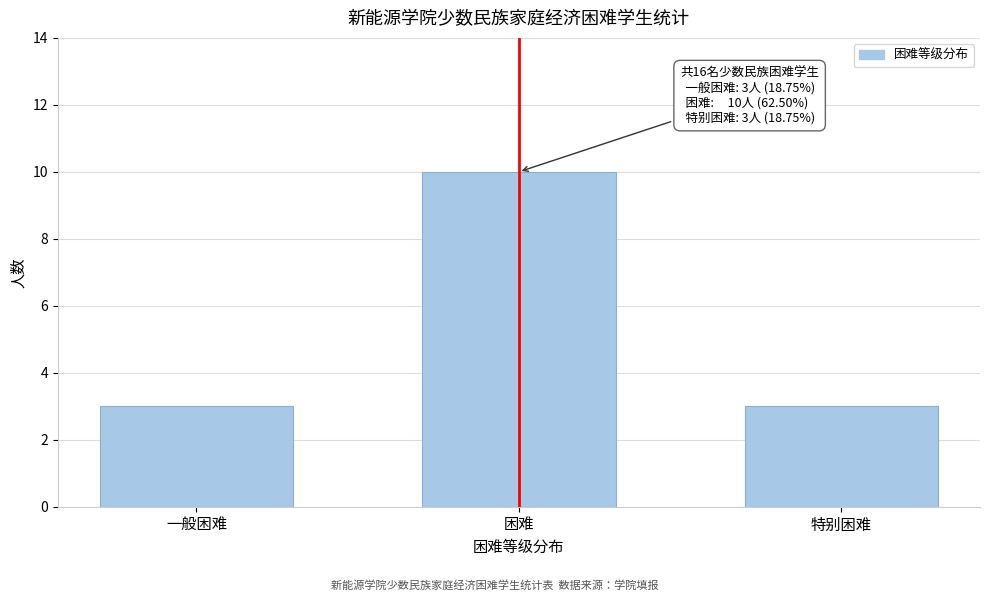

Reading left to right, list all the values displayed in this chart.

一般困难=3	困难=10	特别困难=3